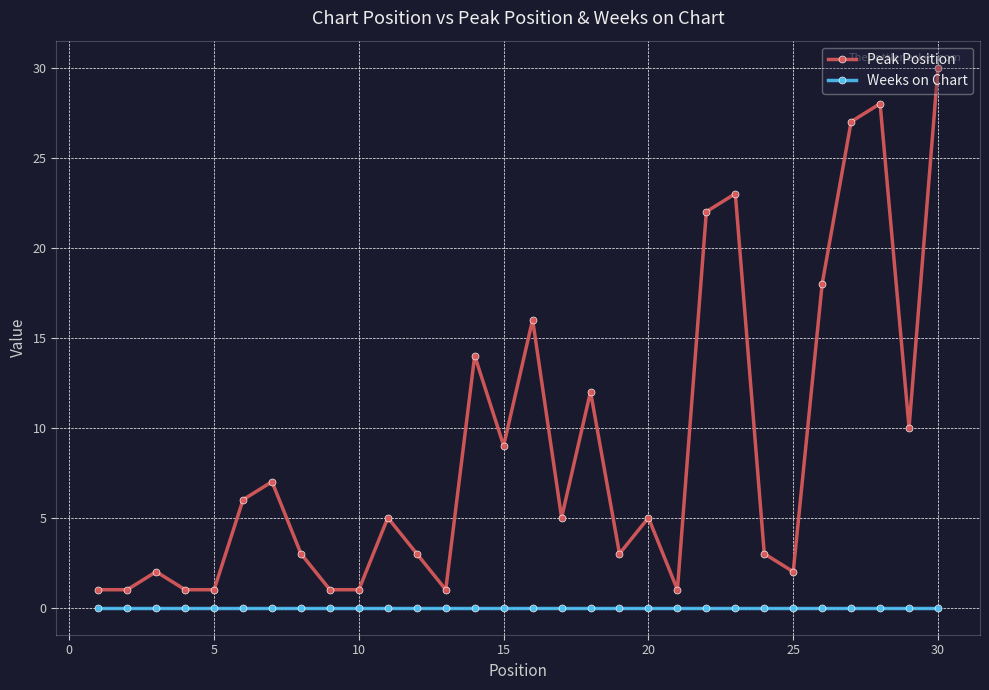

True or false: Peak Position has more than 0 points higher than both neighbors.

True